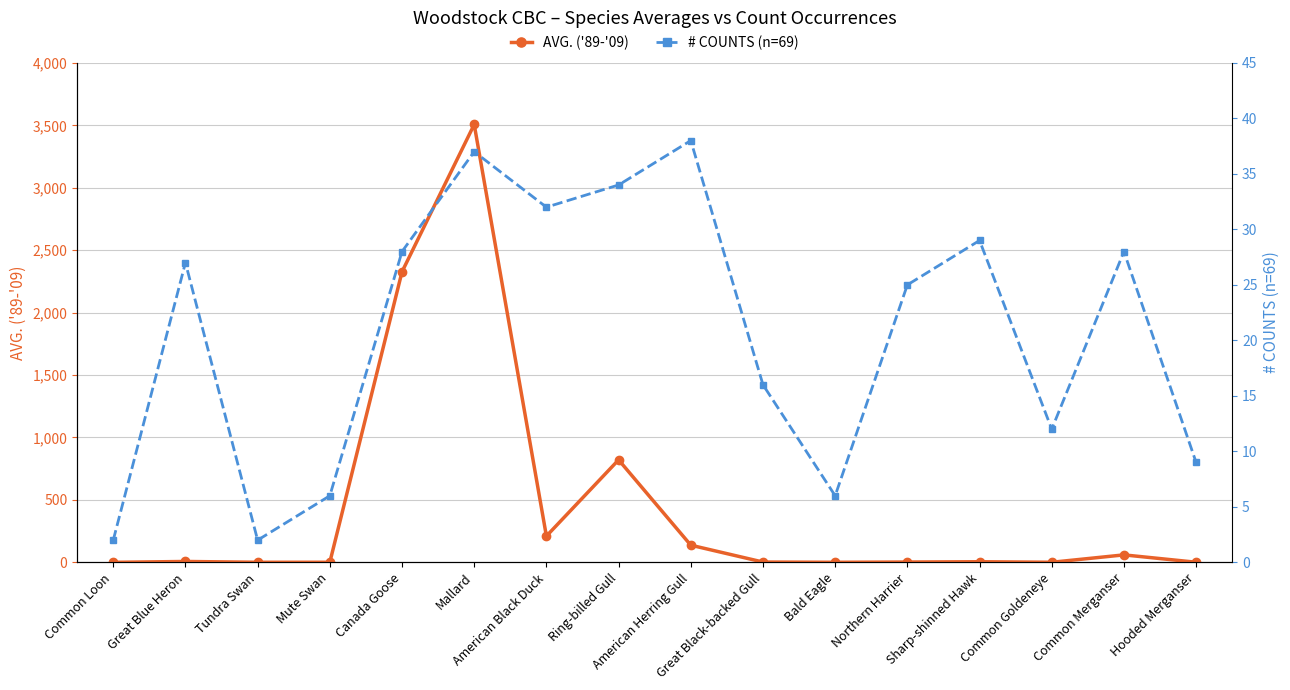

How many lines are shown in the chart?

2